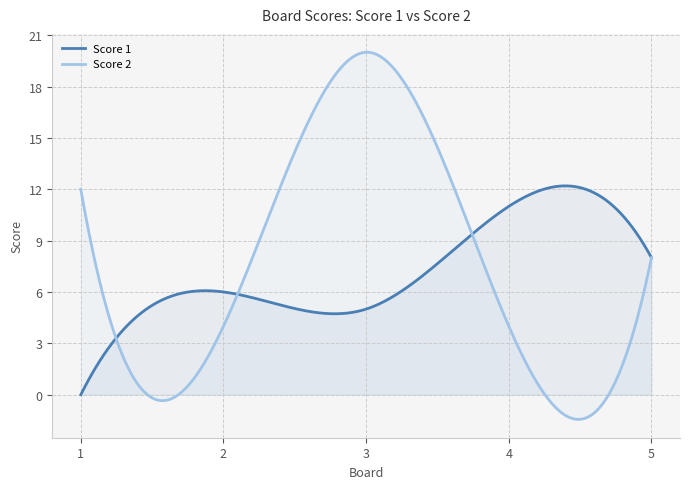

Reading left to right, transcribe all the data shown in this chart.

Score 1: 0	6	5	11	8
Score 2: 12	4	20	4	8